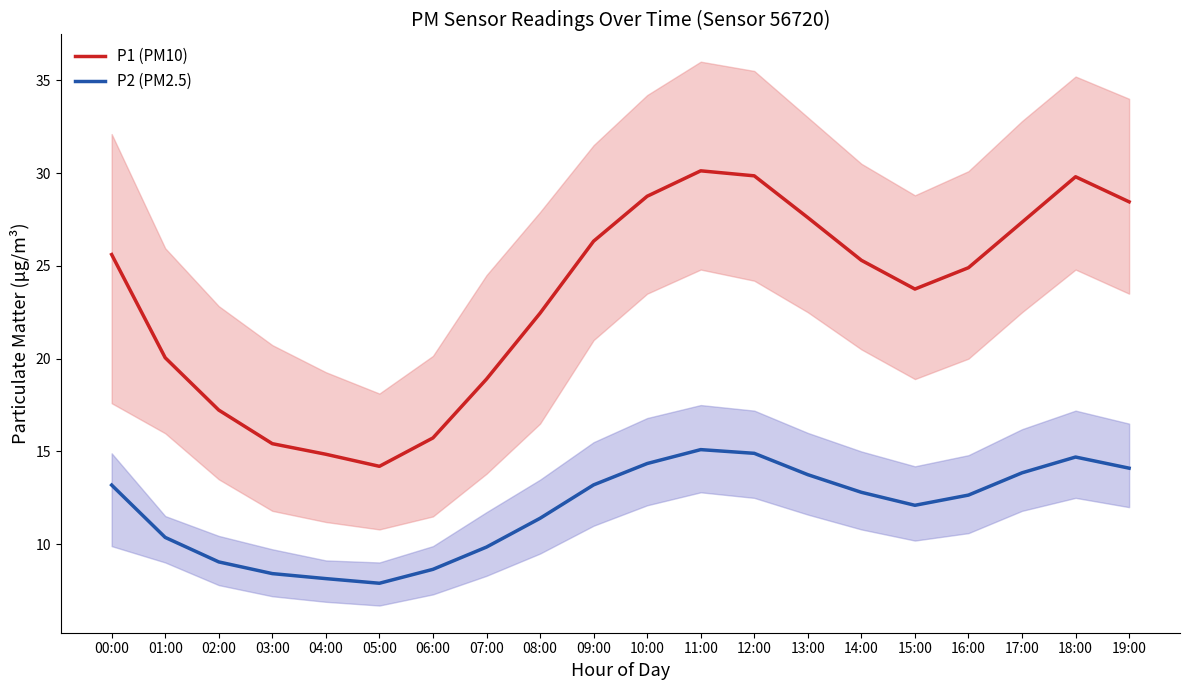

Rank the series by their average value, from lowest to highest.

P2 (PM2.5), P1 (PM10)